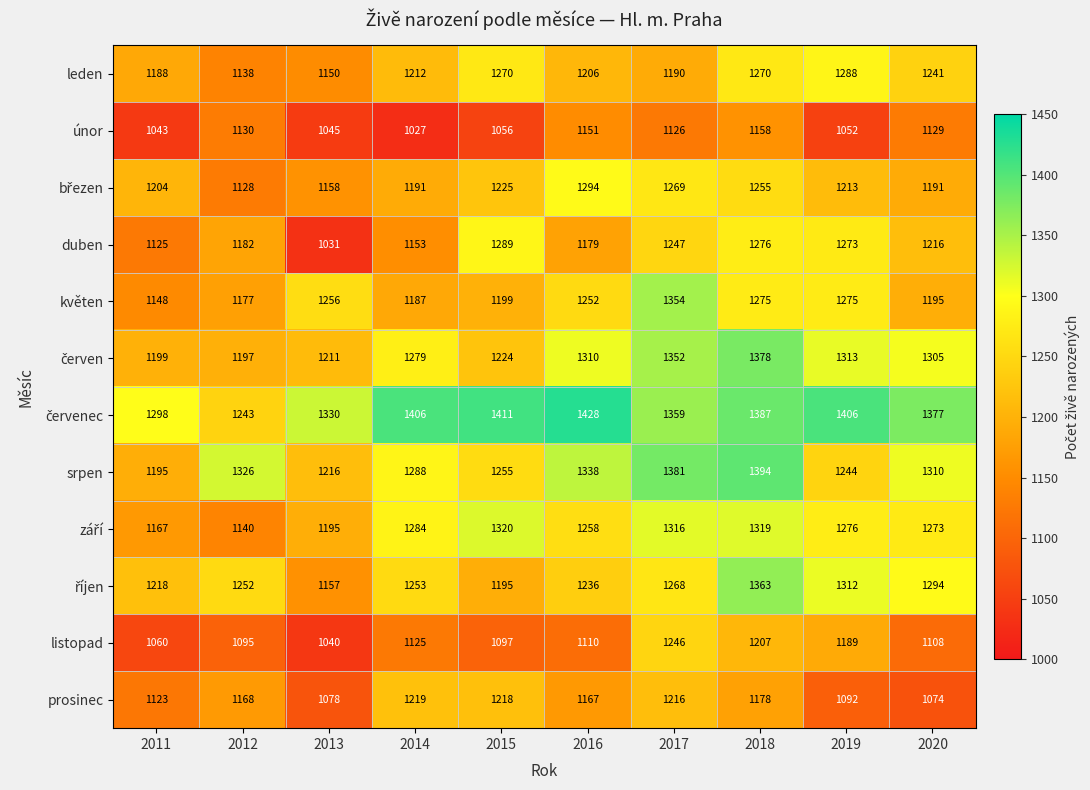

Count the number of categories in the chart.

10